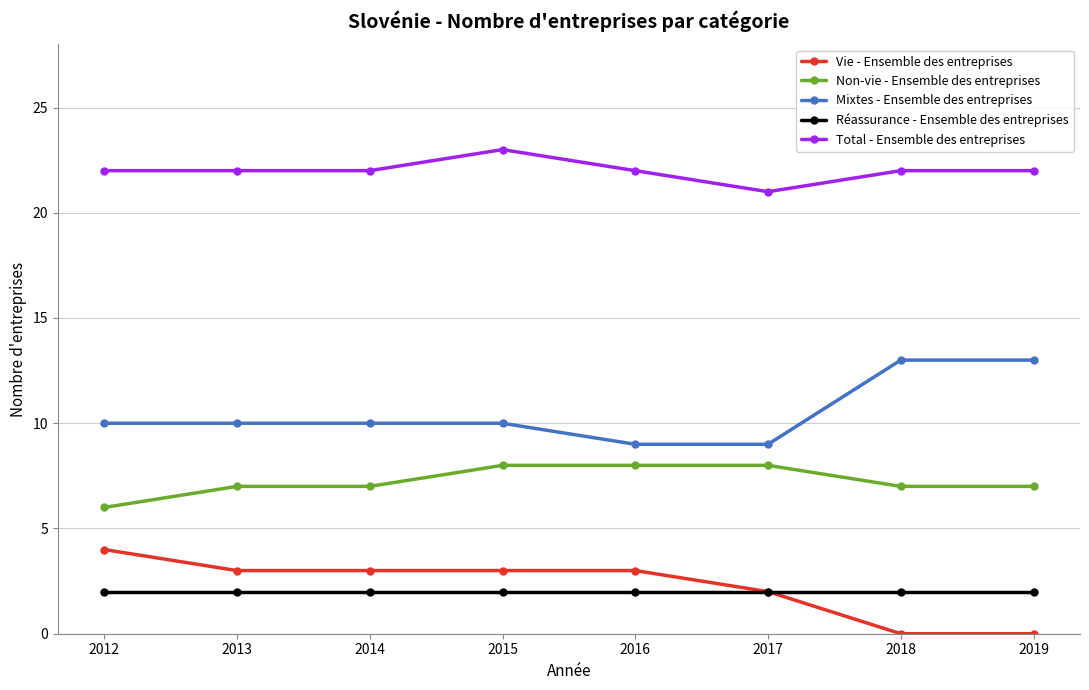

Reading right to left, what are all the values shown in this chart?

Vie - Ensemble des entreprises: 2019=0	2018=0	2017=2	2016=3	2015=3	2014=3	2013=3	2012=4
Non-vie - Ensemble des entreprises: 2019=7	2018=7	2017=8	2016=8	2015=8	2014=7	2013=7	2012=6
Mixtes - Ensemble des entreprises: 2019=13	2018=13	2017=9	2016=9	2015=10	2014=10	2013=10	2012=10
Réassurance - Ensemble des entreprises: 2019=2	2018=2	2017=2	2016=2	2015=2	2014=2	2013=2	2012=2
Total - Ensemble des entreprises: 2019=22	2018=22	2017=21	2016=22	2015=23	2014=22	2013=22	2012=22